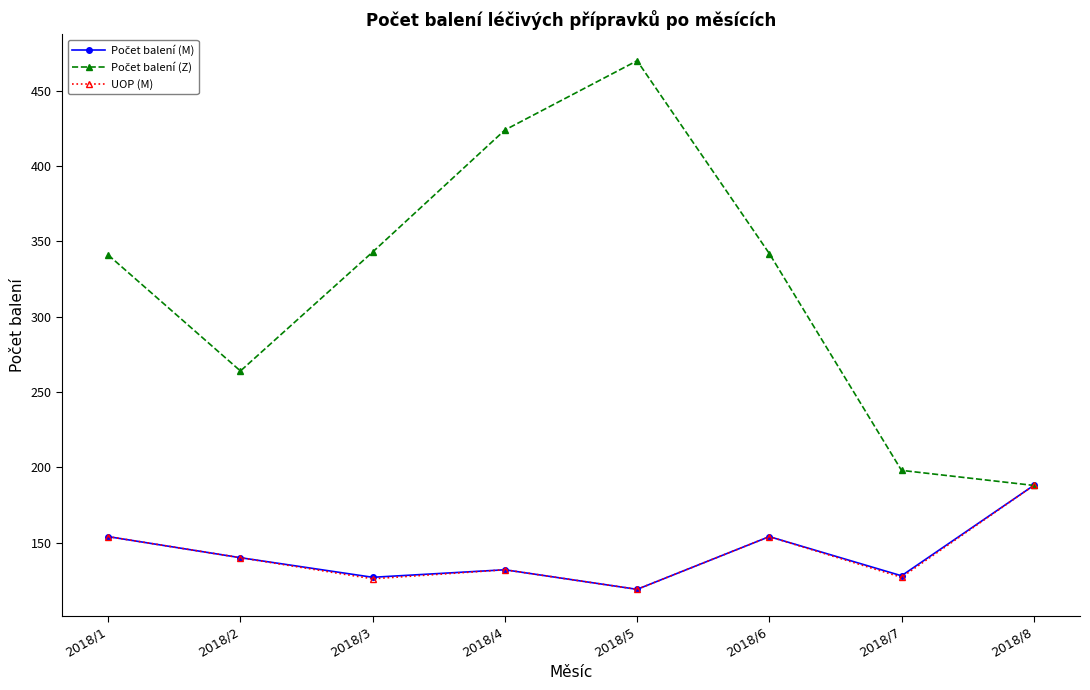

What is the spread (max minus min) of values at 2018/6?

188